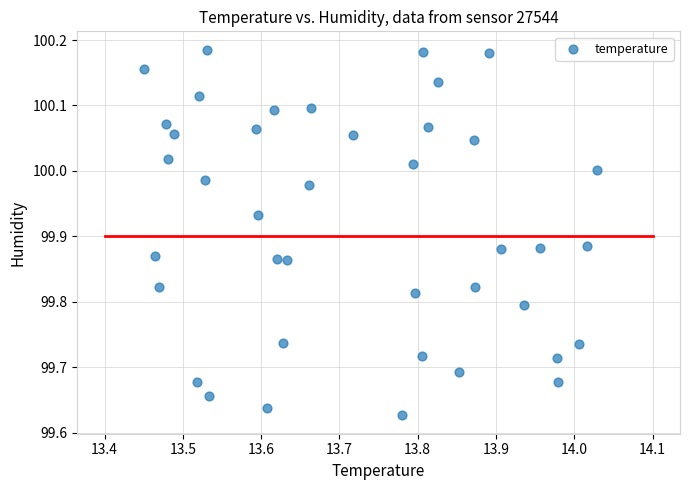

What is the range of X values (max minus min)?

0.6